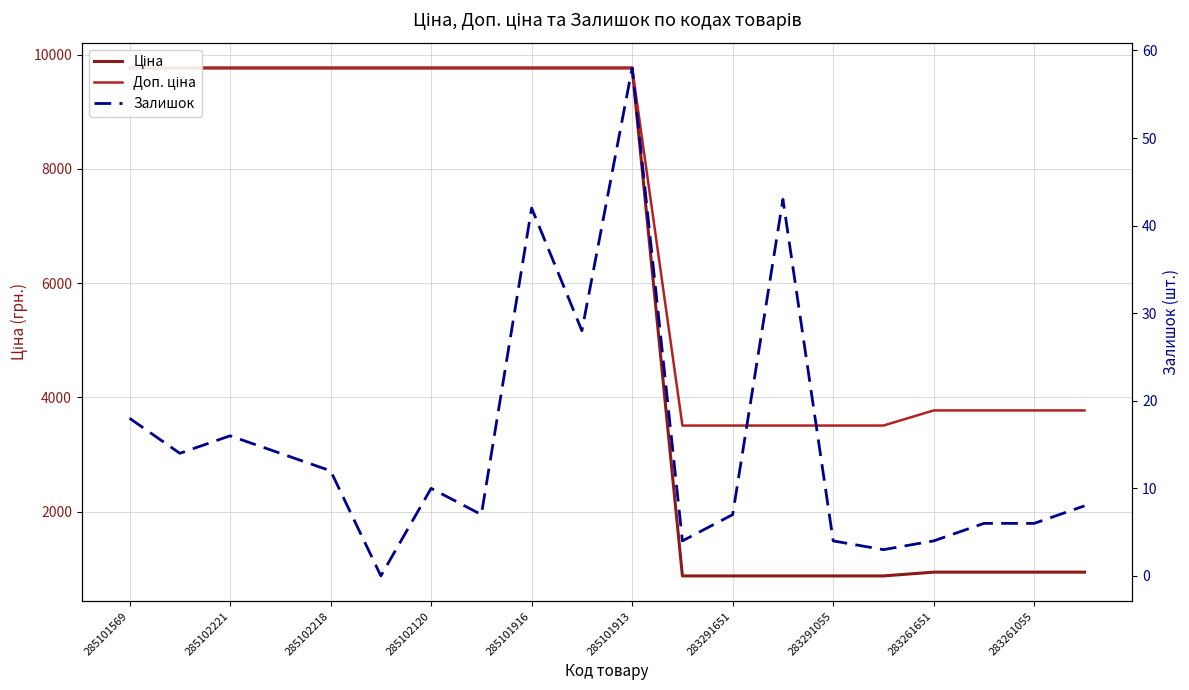

Rank the series at 285101913 from lowest to highest value.

Залишок, Ціна, Доп. ціна